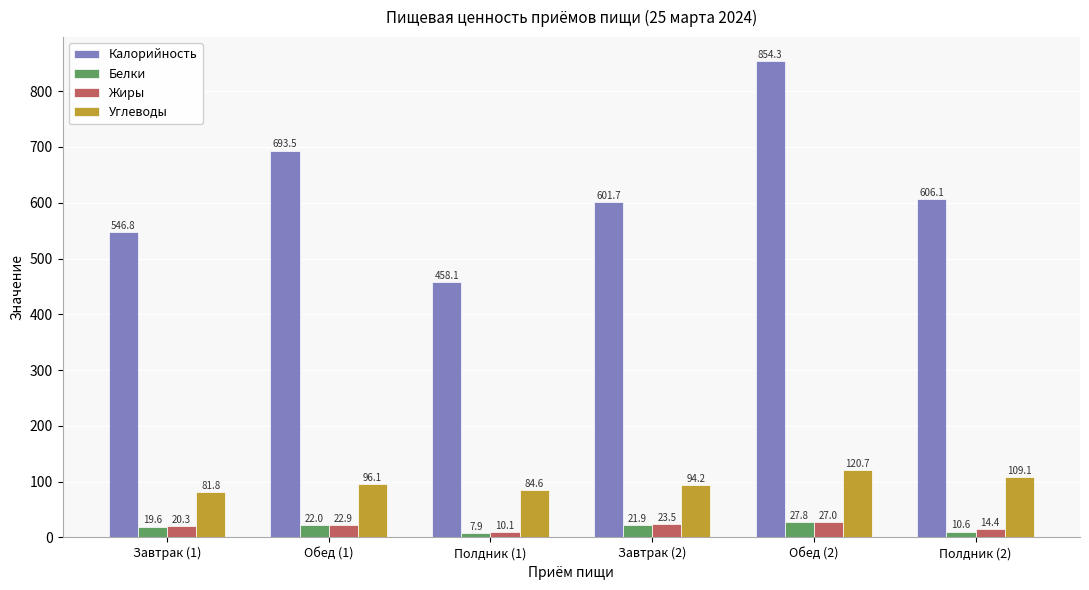

Which series changed the most between Завтрак (1) and Полдник (2)?

Калорийность